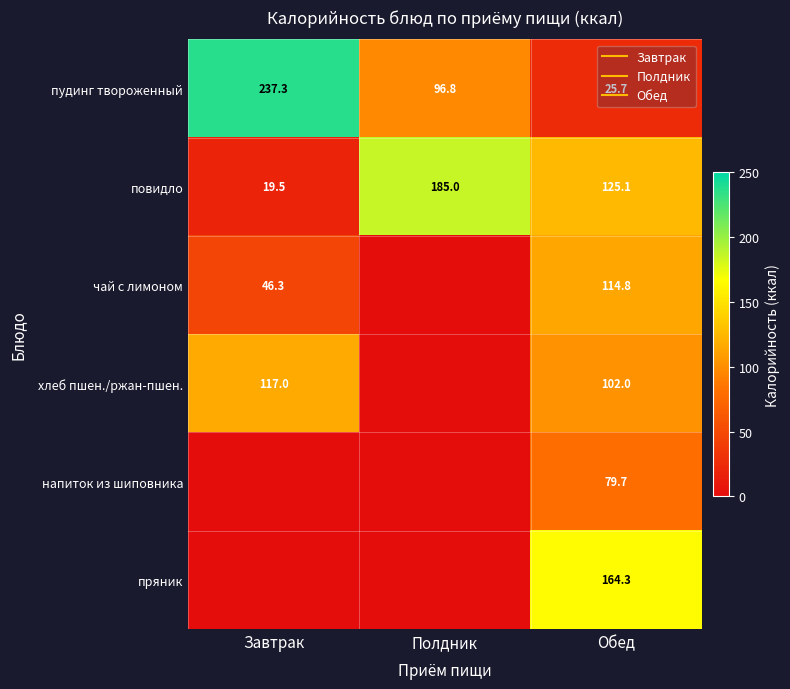

Which has a higher value, Обед or Полдник?

Полдник